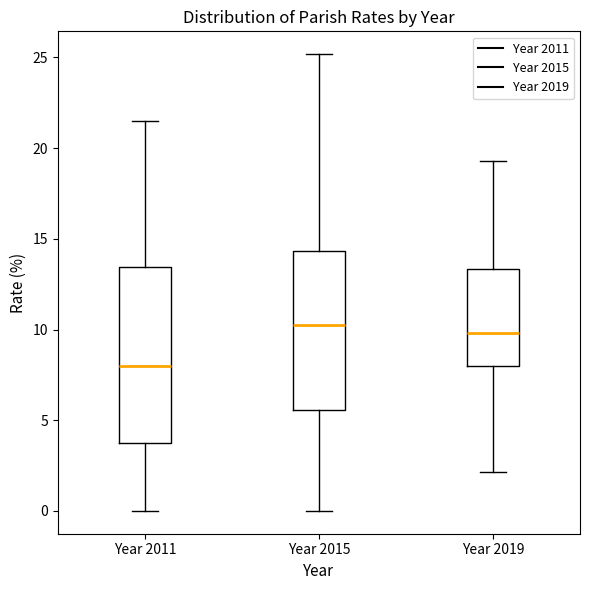

Reading left to right, transcribe this box plot: for each box, give where its median line is, the range the box spans, and where its two whiskers end, as read against the y-axis. The values are not printed on the chart, so give them approximately, as read against the axis.

Year 2011: median 8.0, box 4.0 to 13.5, whiskers 0.0 to 21.5
Year 2015: median 10.0, box 5.5 to 14.5, whiskers 0.0 to 25.0
Year 2019: median 10.0, box 8.0 to 13.5, whiskers 2.0 to 19.5